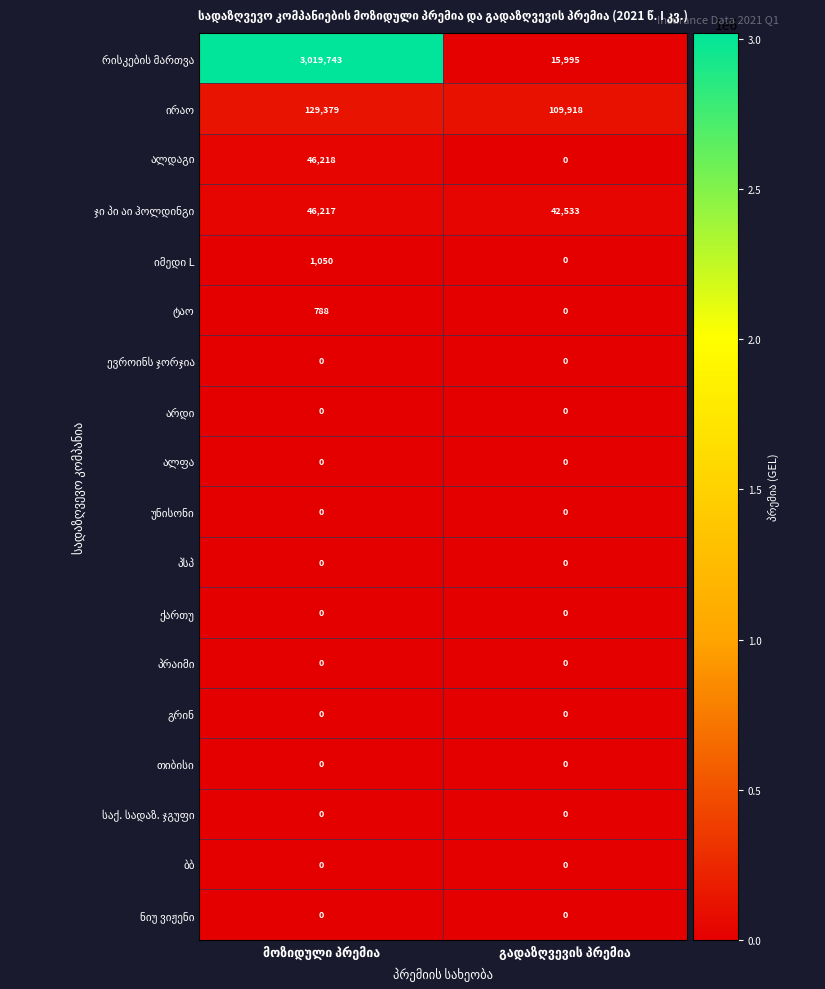

Count the number of categories in the chart.

2